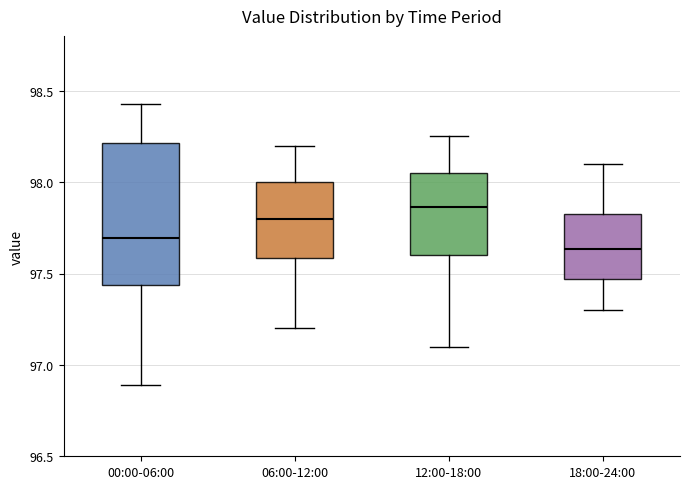

Which box is the tallest, from its lower edge to its upper edge?

00:00-06:00